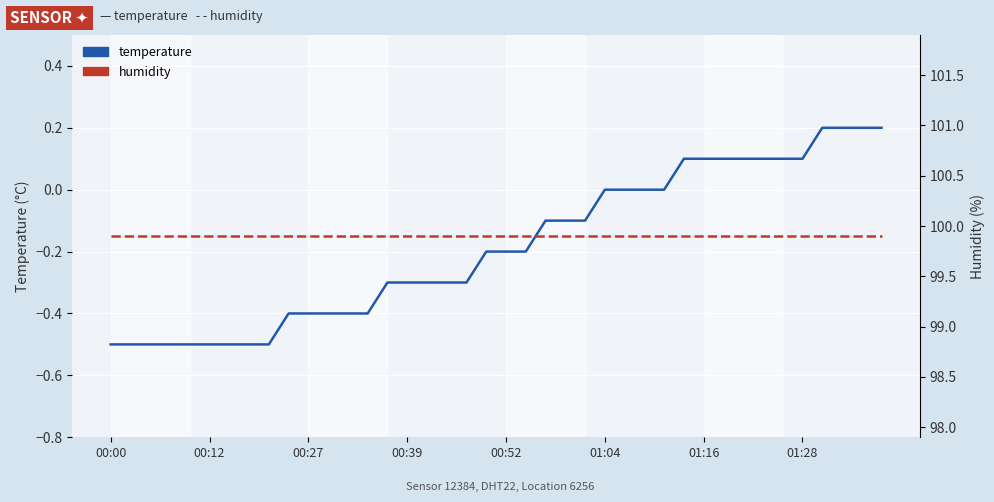

Which category has the lowest value in the humidity series?

00:00